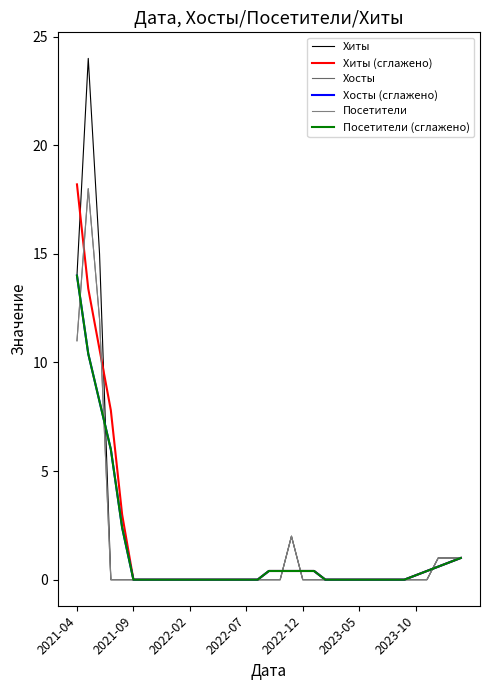

Does the chart display data point markers on the line(s)?

No